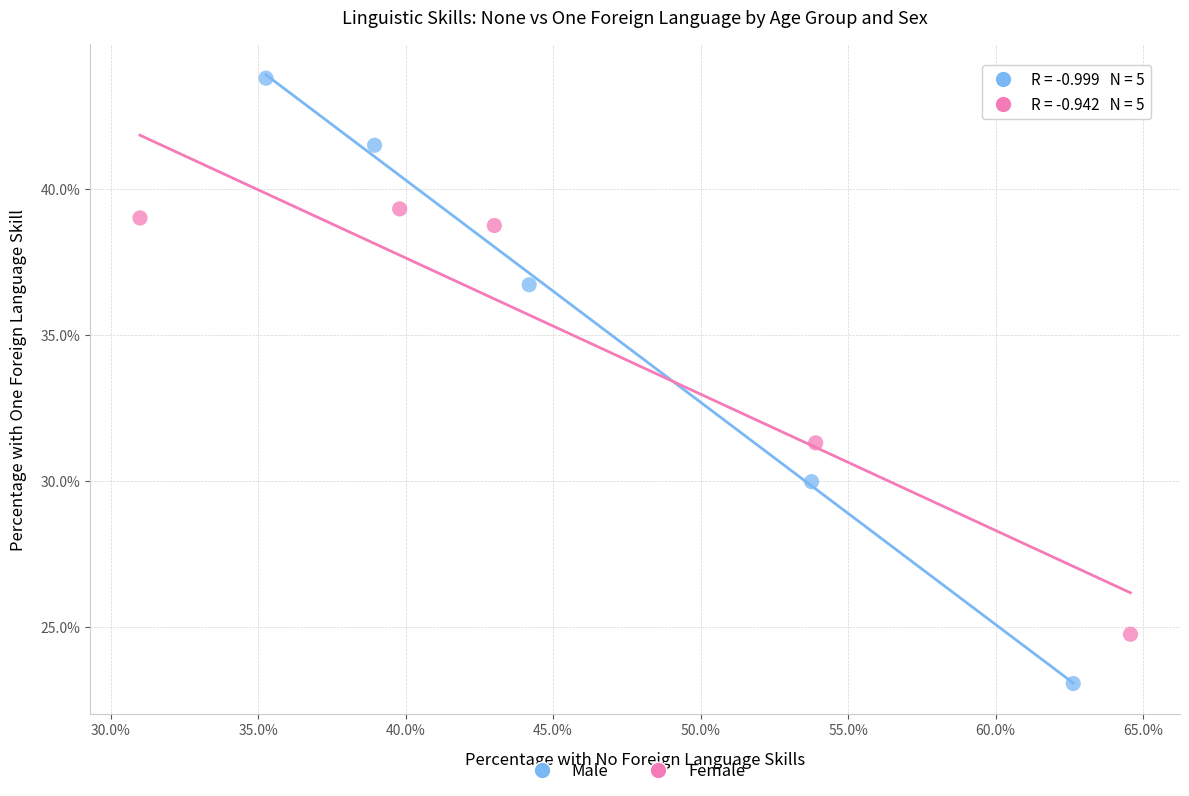

What are all the series names shown in the legend?

Male, Female